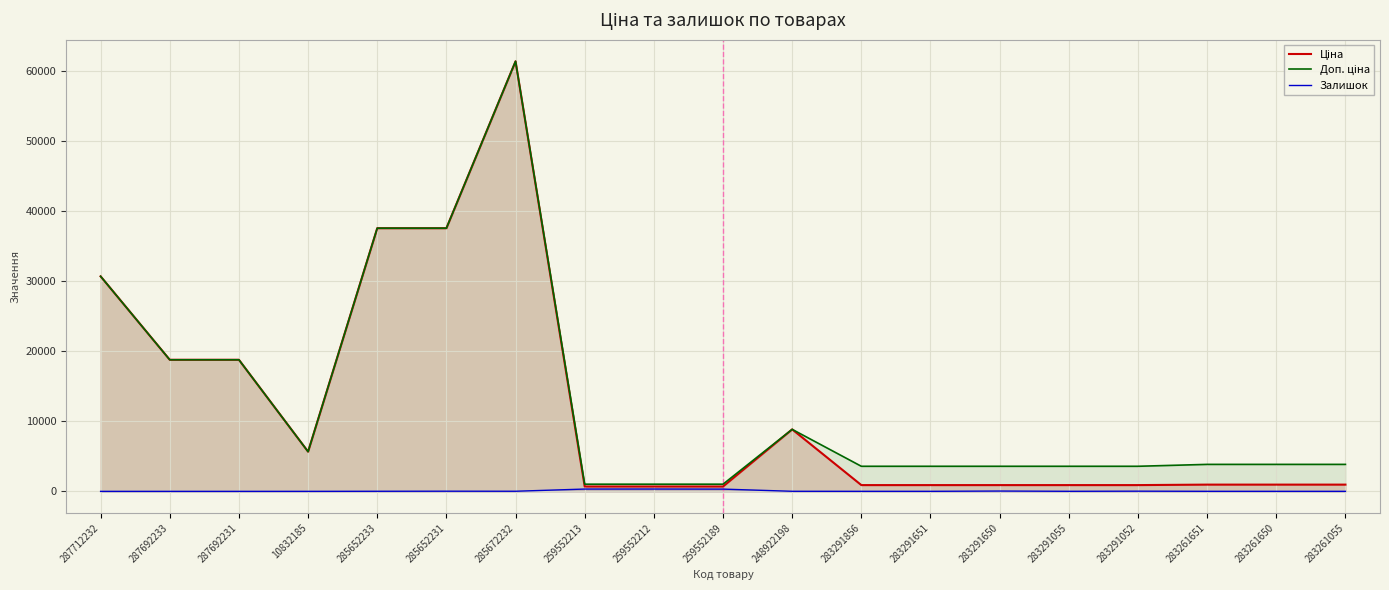

Where does the Ціна series first go above 963?

287712232